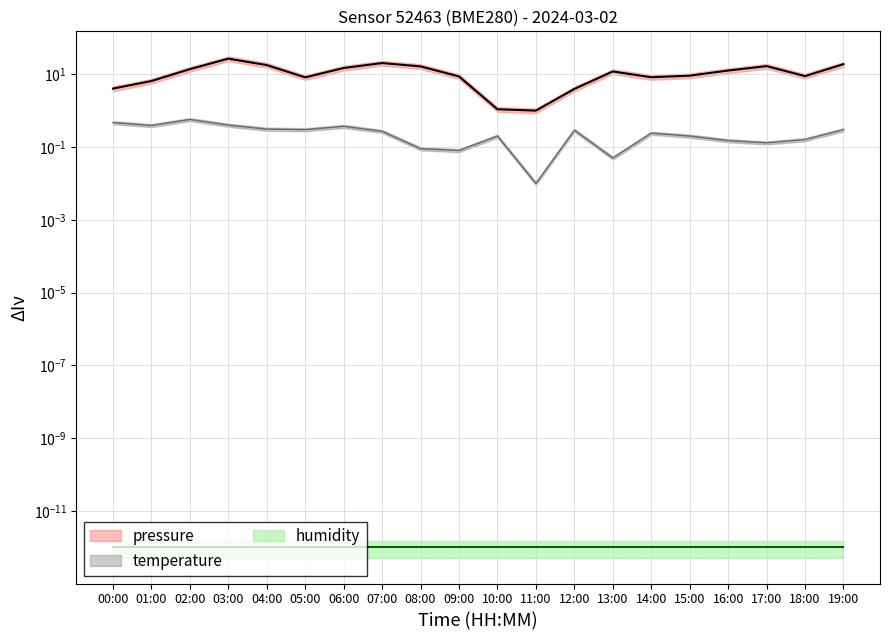

Which series has the widest spread of values?

pressure